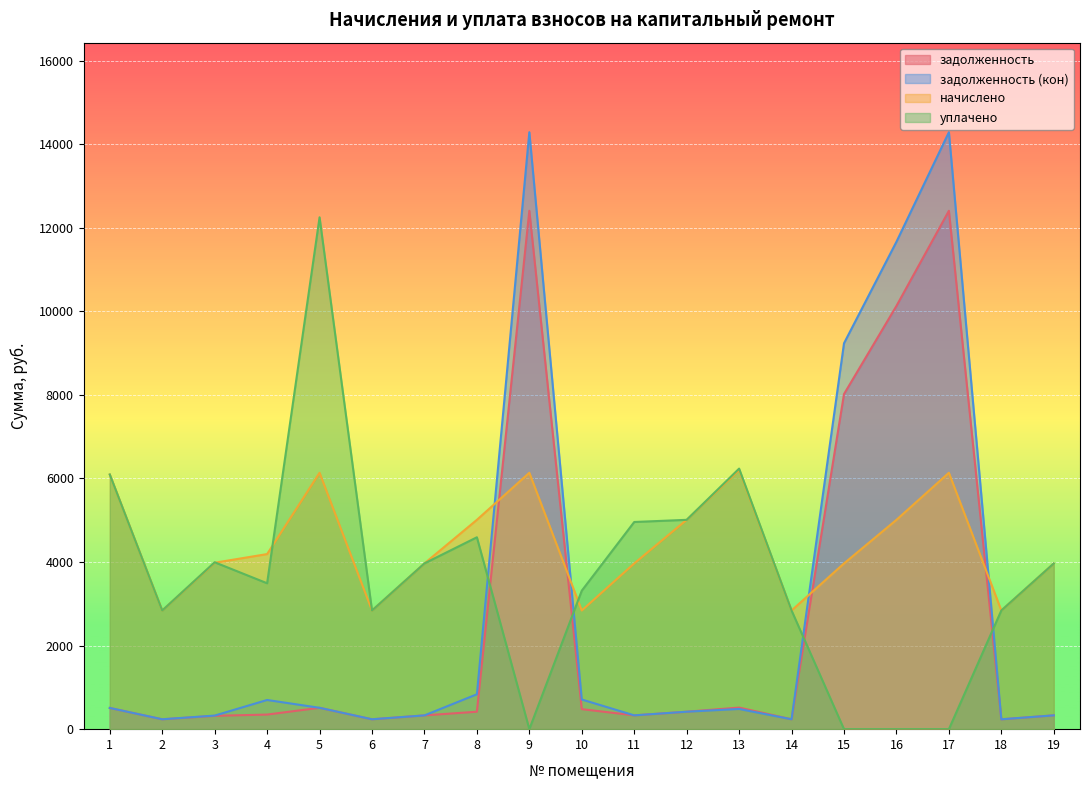

Read the уплачено value at 12.

5009.4